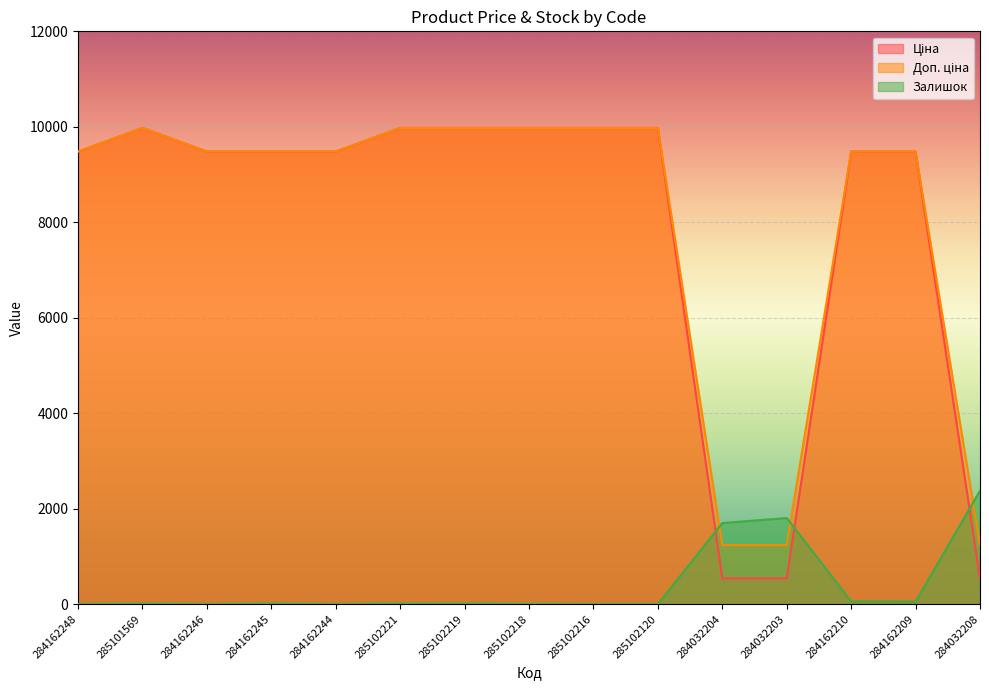

Which series has the largest range (max minus min)?

Ціна